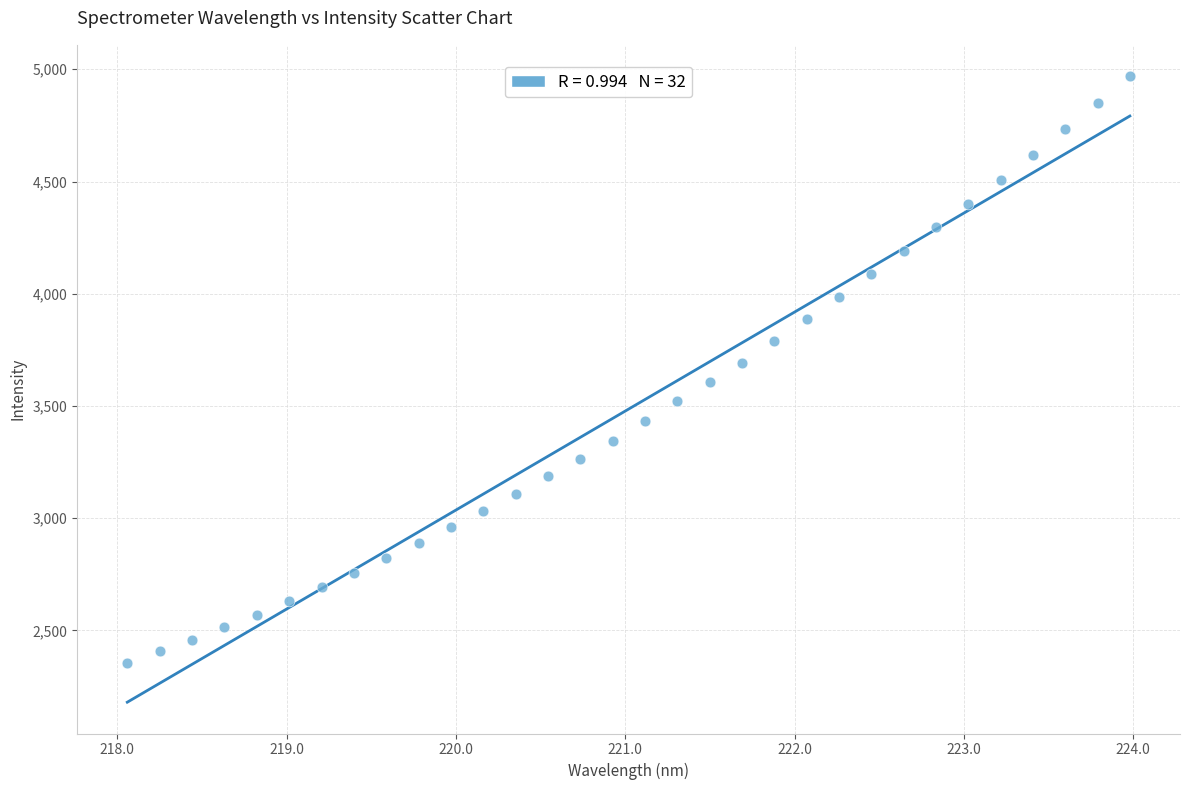

What is the range of X values (max minus min)?

5.9